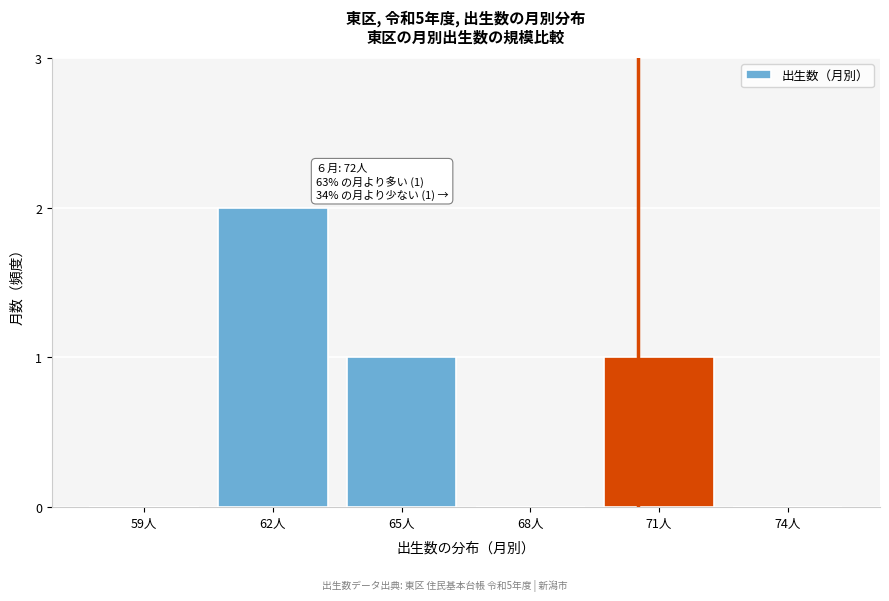

Reading left to right, transcribe all the data shown in this chart.

59人=0	62人=2	65人=1	68人=0	71人=1	74人=0